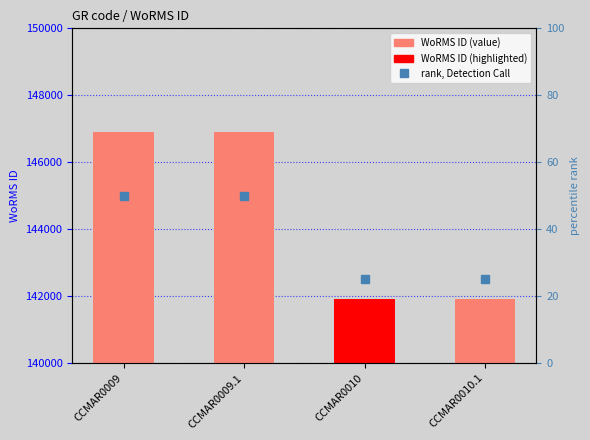

Which category has the lowest value in the WoRMS ID series?

CCMAR0010